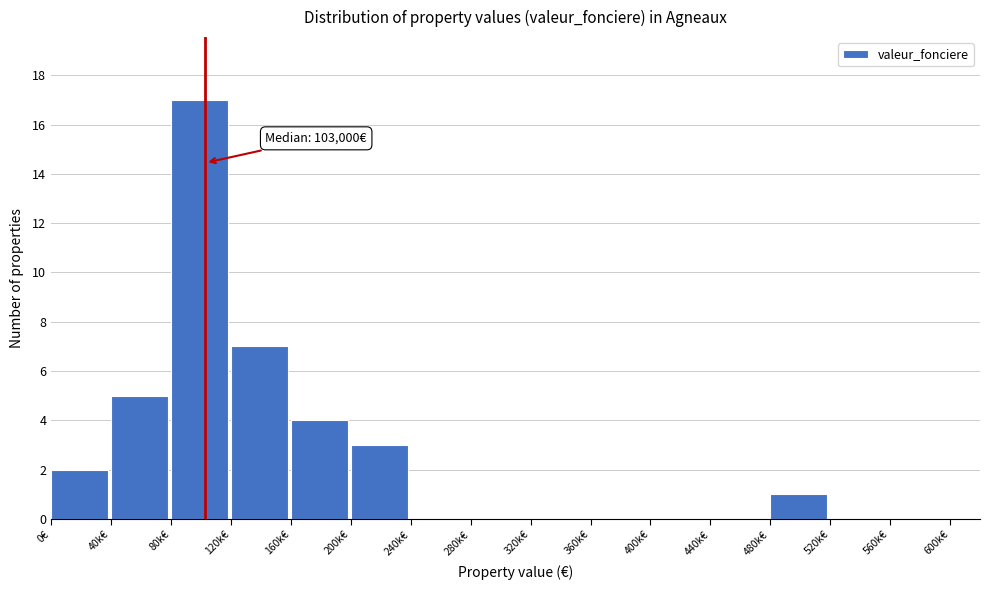

Reading right to left, list all the values displayed in this chart.

560k€=0	520k€=0	480k€=1	440k€=0	400k€=0	360k€=0	320k€=0	280k€=0	240k€=0	200k€=3	160k€=4	120k€=7	80k€=17	40k€=5	0€=2